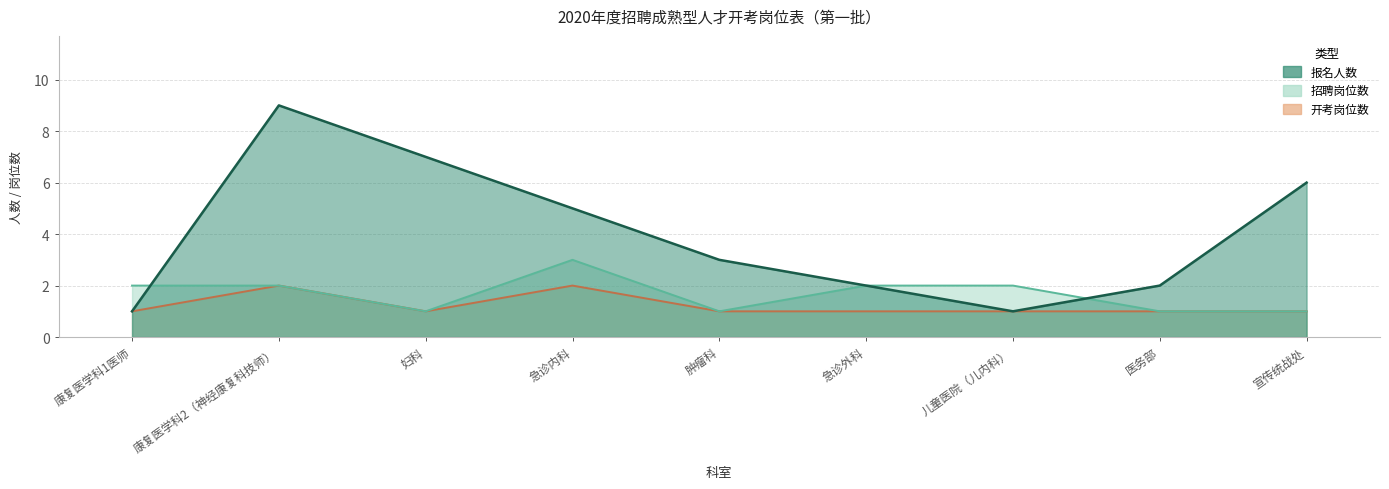

True or false: 招聘岗位数 and 开考岗位数 intersect in this chart.

False